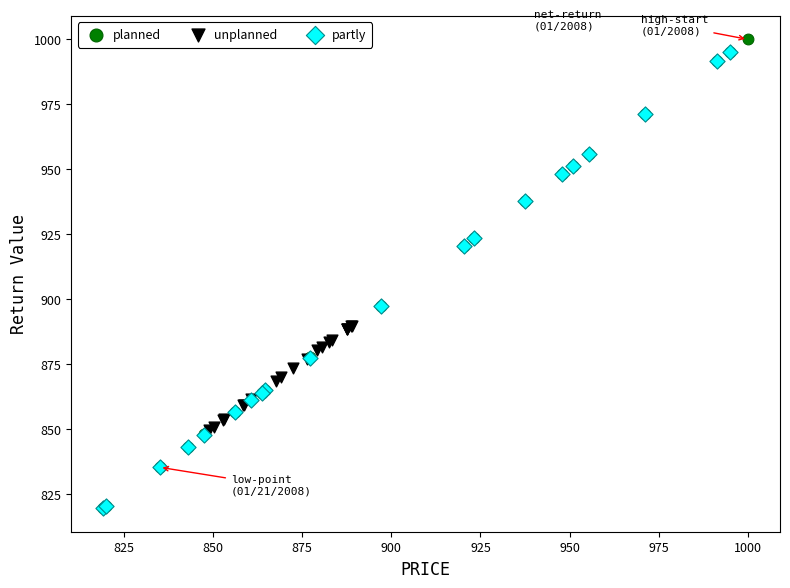

What are all the series names shown in the legend?

planned, unplanned, partly